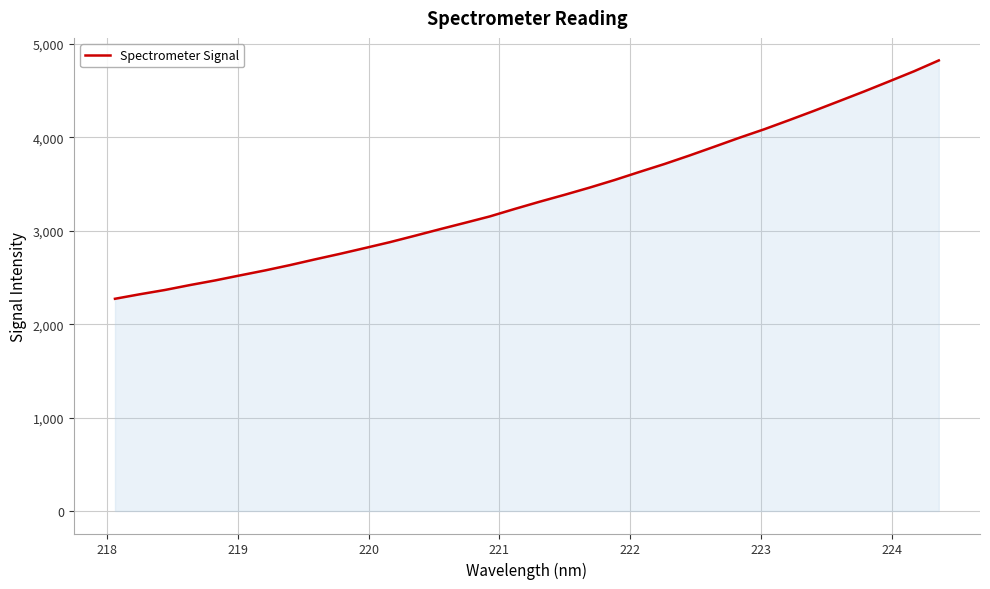

What is the smallest value displayed?

2272.1